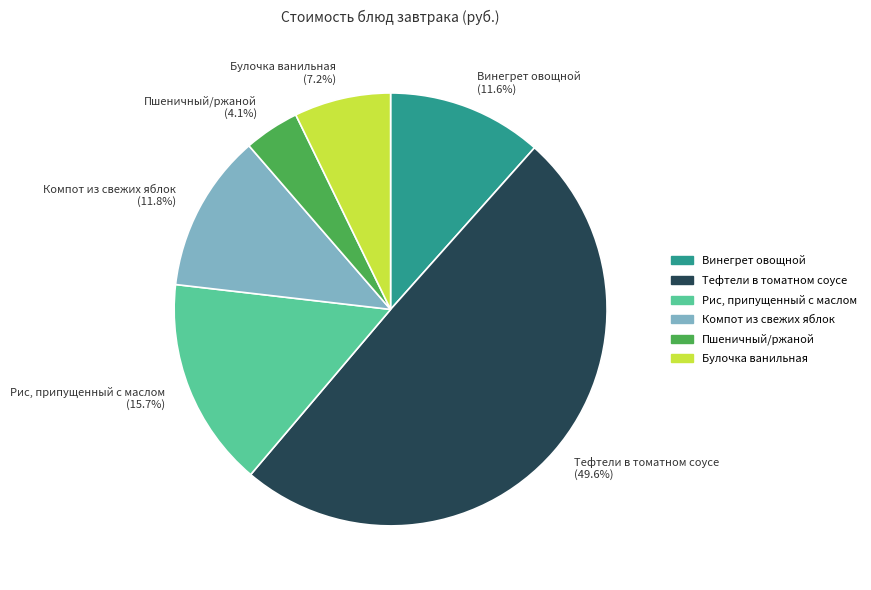

To the nearest percent, what is the average slice percentage?

17%